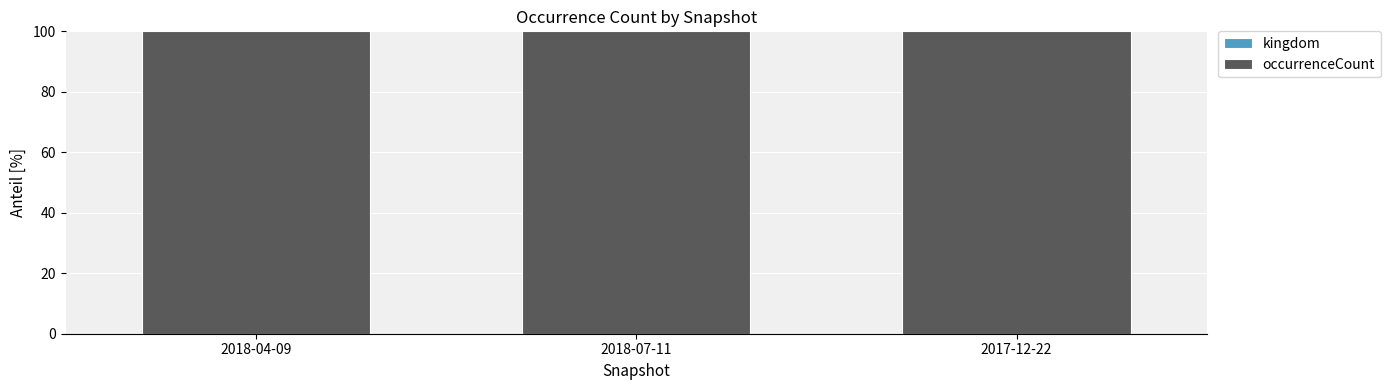

How many distinct data groups are displayed?

2